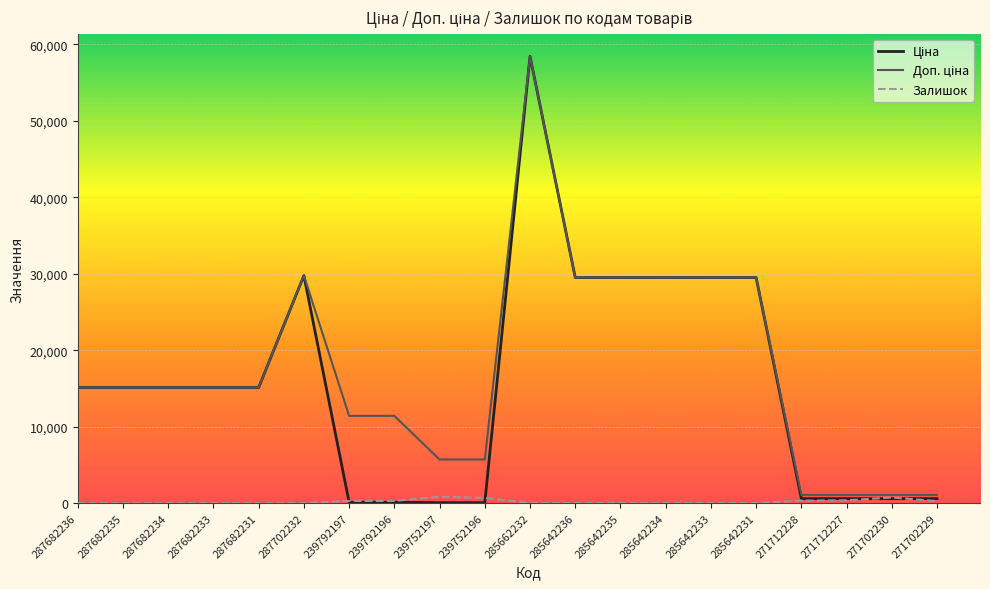

True or false: Залишок has a value of 0.0 at 287702232.

True